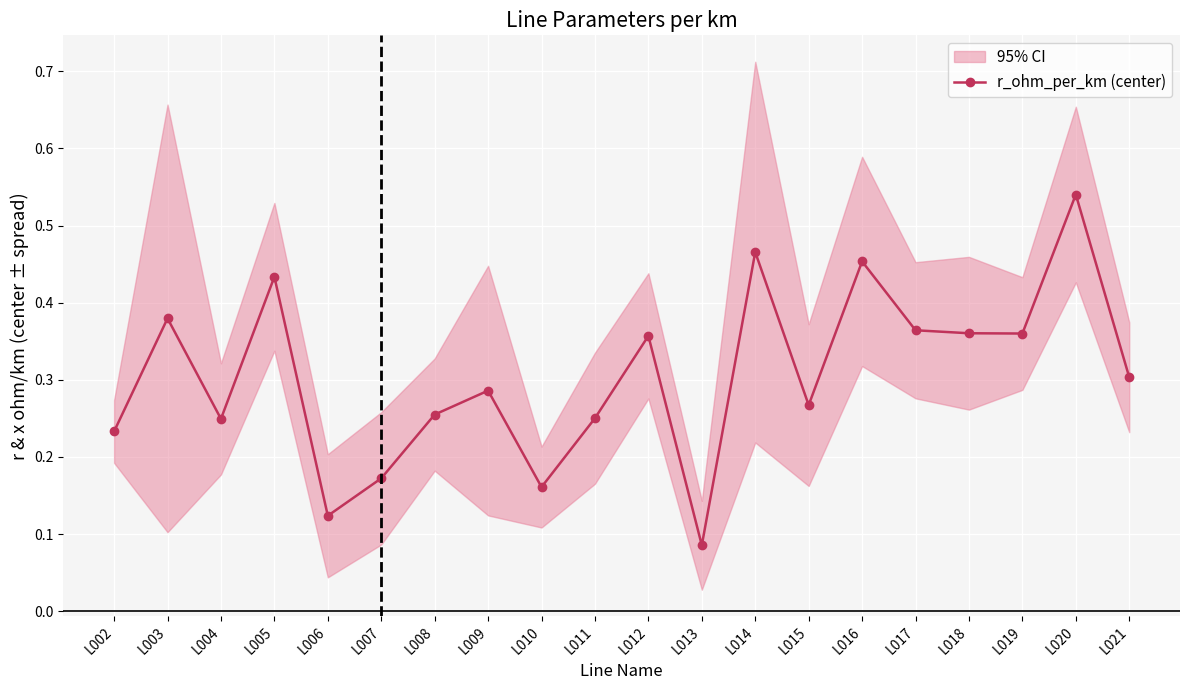

What is the maximum value shown in the chart?

0.5